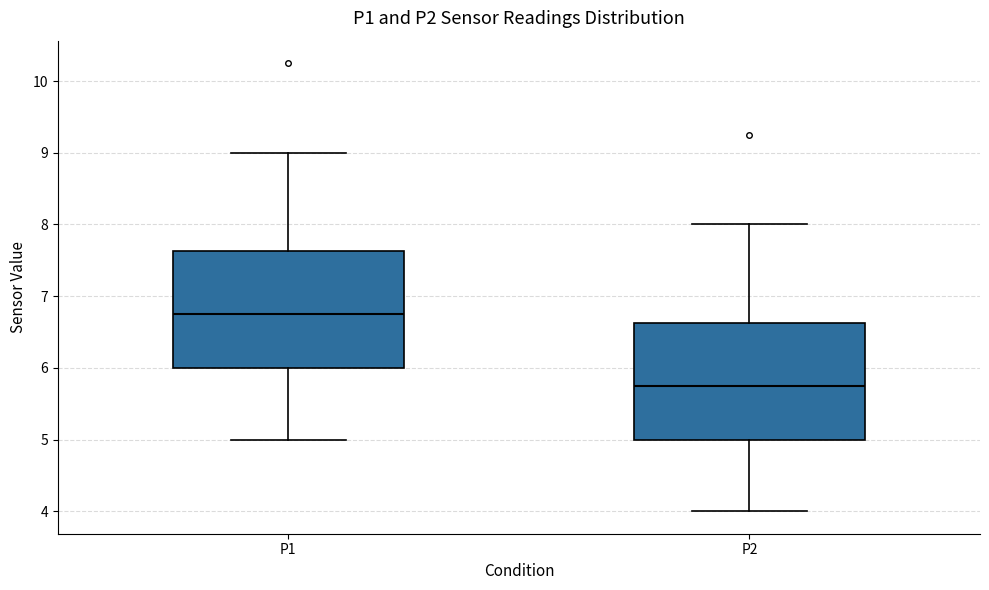

Where is the lower edge of the box for P1 on the y-axis? The values are not printed on the chart, so give them approximately, as read against the axis.

6.0